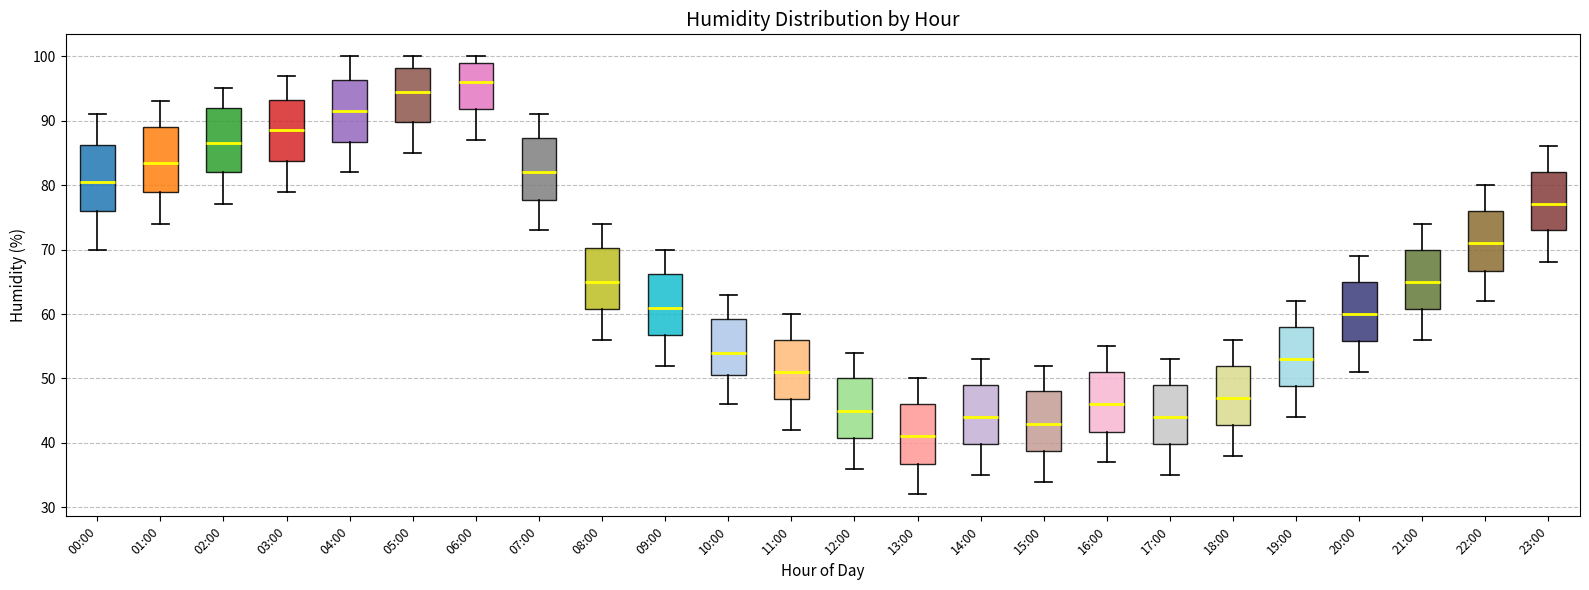

Reading left to right, read every box against the y-axis: the position of its median line, the range the box covers, and the ends of its whiskers. The values are not printed on the chart, so give them approximately, as read against the axis.

00:00: median 81, box 76 to 86, whiskers 70 to 91
01:00: median 84, box 79 to 89, whiskers 74 to 93
02:00: median 87, box 82 to 92, whiskers 77 to 95
03:00: median 89, box 84 to 93, whiskers 79 to 97
04:00: median 92, box 87 to 96, whiskers 82 to 100
05:00: median 95, box 90 to 98, whiskers 85 to 100
06:00: median 96, box 92 to 99, whiskers 87 to 100
07:00: median 82, box 78 to 87, whiskers 73 to 91
08:00: median 65, box 61 to 70, whiskers 56 to 74
09:00: median 61, box 57 to 66, whiskers 52 to 70
10:00: median 54, box 51 to 59, whiskers 46 to 63
11:00: median 51, box 47 to 56, whiskers 42 to 60
12:00: median 45, box 41 to 50, whiskers 36 to 54
13:00: median 41, box 37 to 46, whiskers 32 to 50
14:00: median 44, box 40 to 49, whiskers 35 to 53
15:00: median 43, box 39 to 48, whiskers 34 to 52
16:00: median 46, box 42 to 51, whiskers 37 to 55
17:00: median 44, box 40 to 49, whiskers 35 to 53
18:00: median 47, box 43 to 52, whiskers 38 to 56
19:00: median 53, box 49 to 58, whiskers 44 to 62
20:00: median 60, box 56 to 65, whiskers 51 to 69
21:00: median 65, box 61 to 70, whiskers 56 to 74
22:00: median 71, box 67 to 76, whiskers 62 to 80
23:00: median 77, box 73 to 82, whiskers 68 to 86